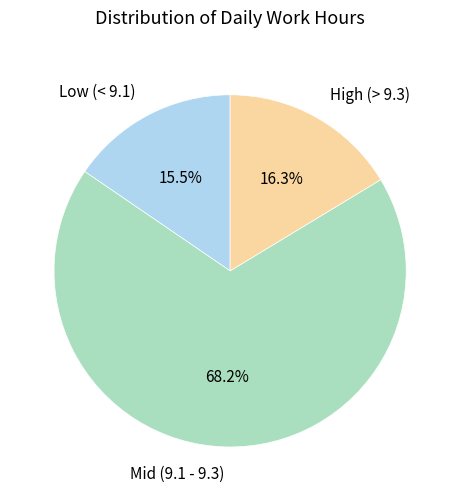

How many slices are in this pie chart?

3